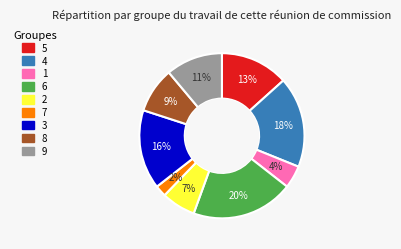

Combined, do 7 and 3 account for over 50%?

No